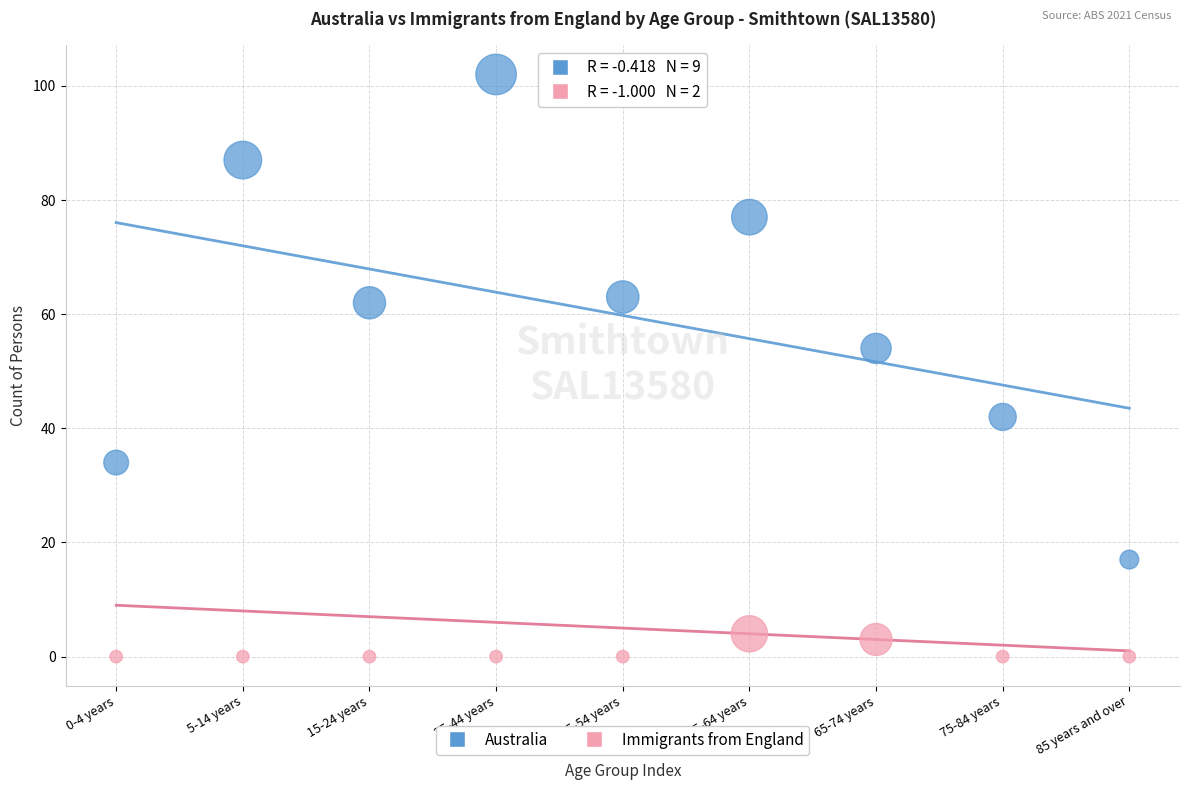

Which series reaches the maximum Y coordinate?

Australia